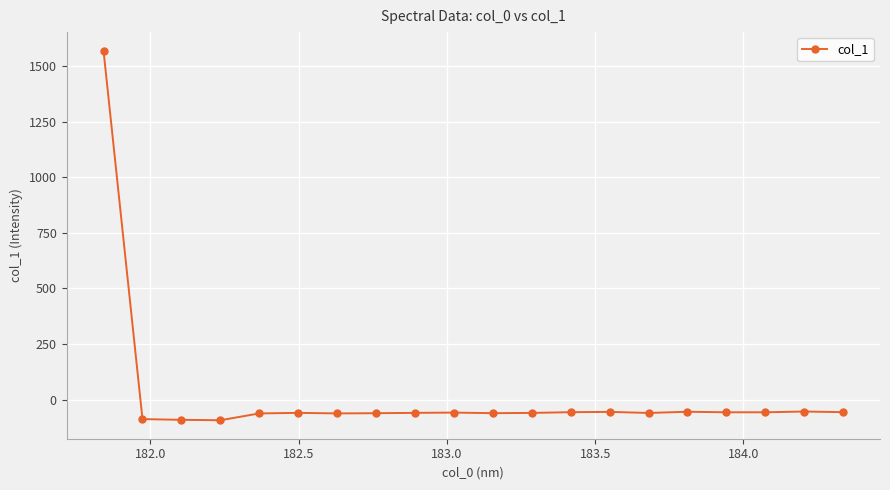

What is the maximum value shown in the chart?

1570.5